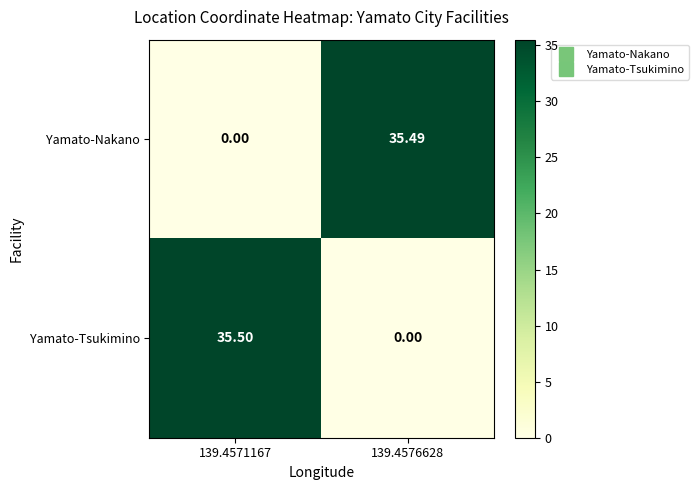

List the series in order of their peak value, highest first.

Yamato-Tsukimino, Yamato-Nakano